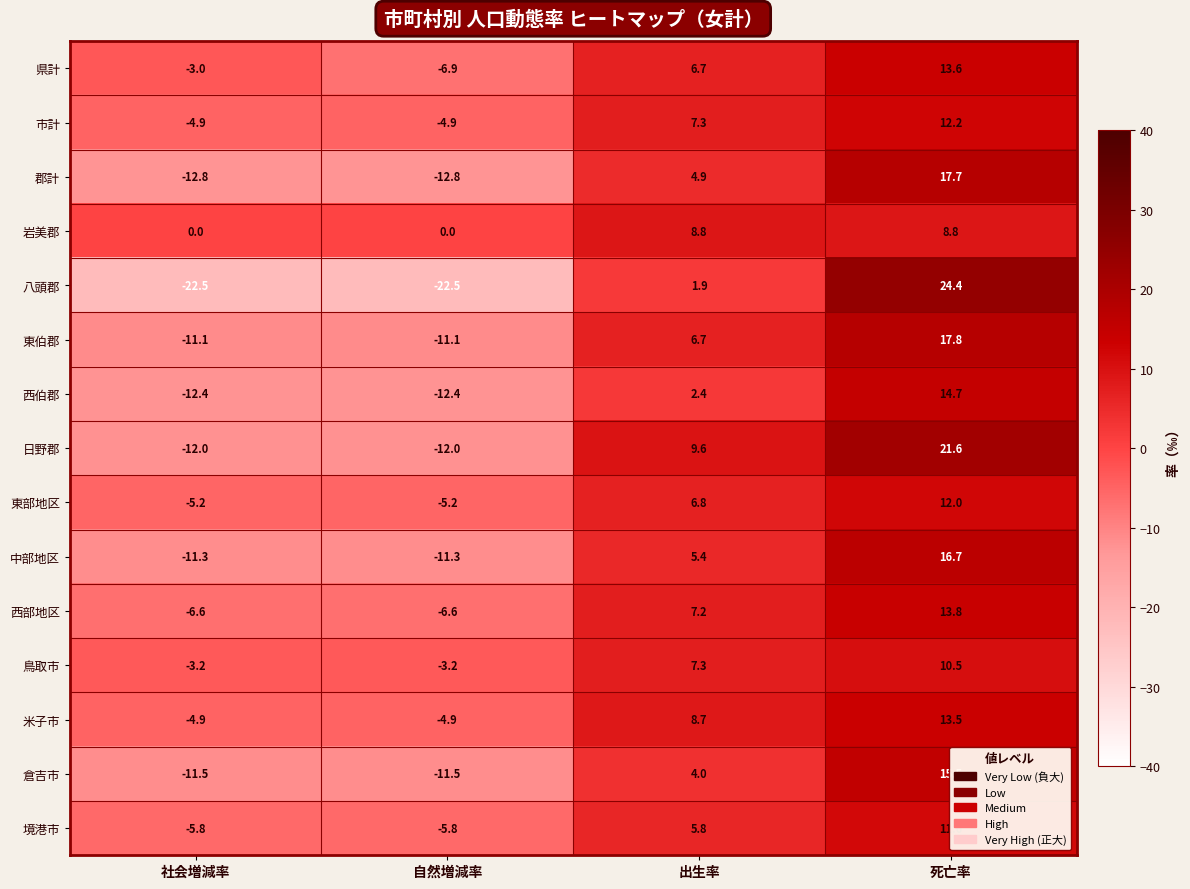

Is it true that 米子市 equals -1.2 at 自然増減率?

False